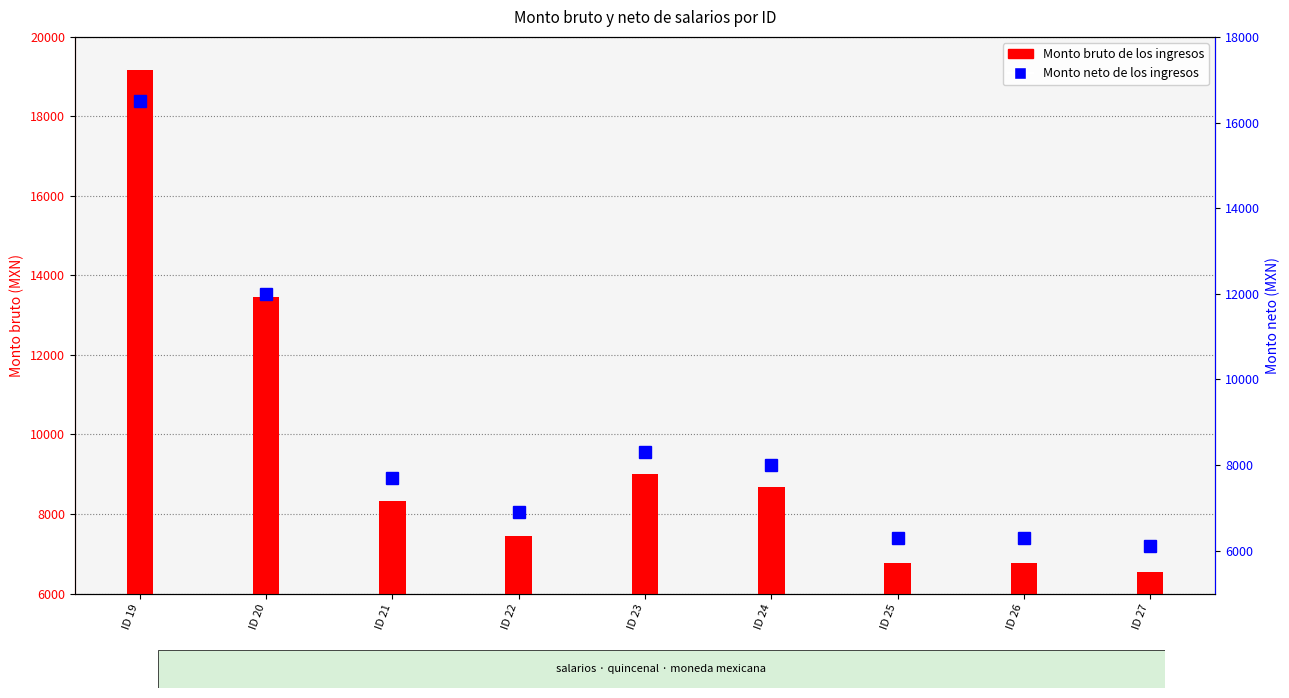

What is the average value of the Monto neto de los ingresos series?

8677.8